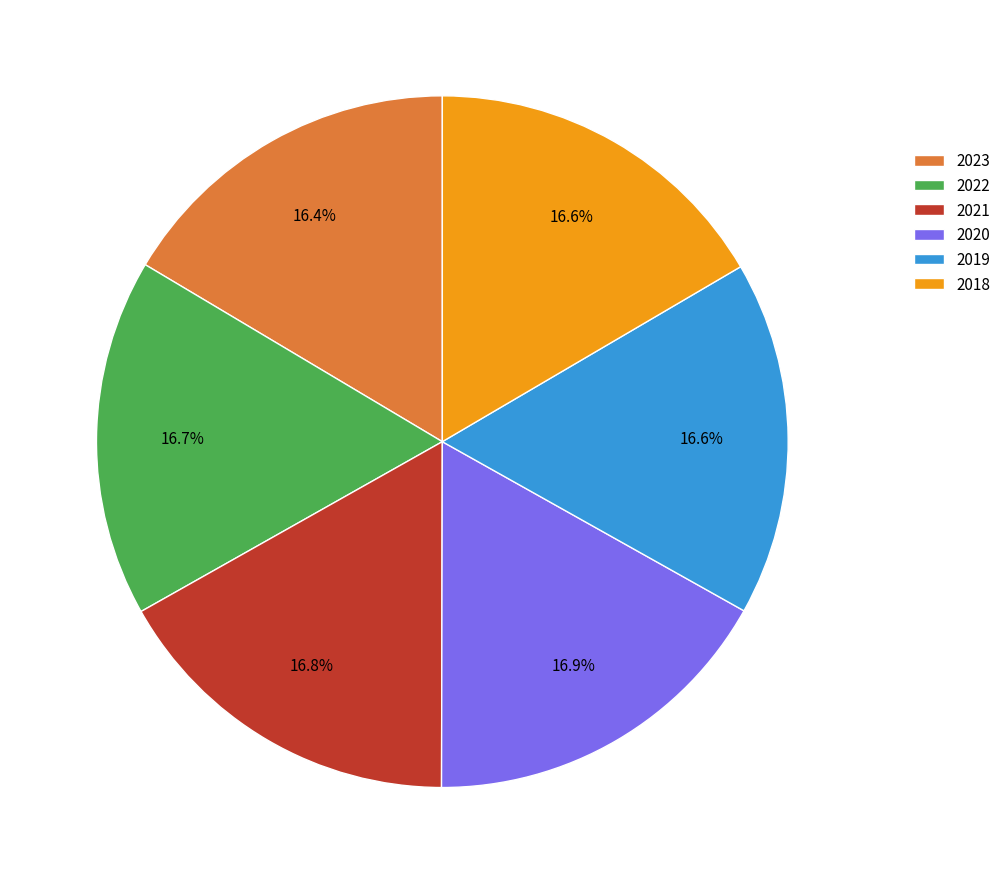

Does 2022 represent more than half of the total?

No